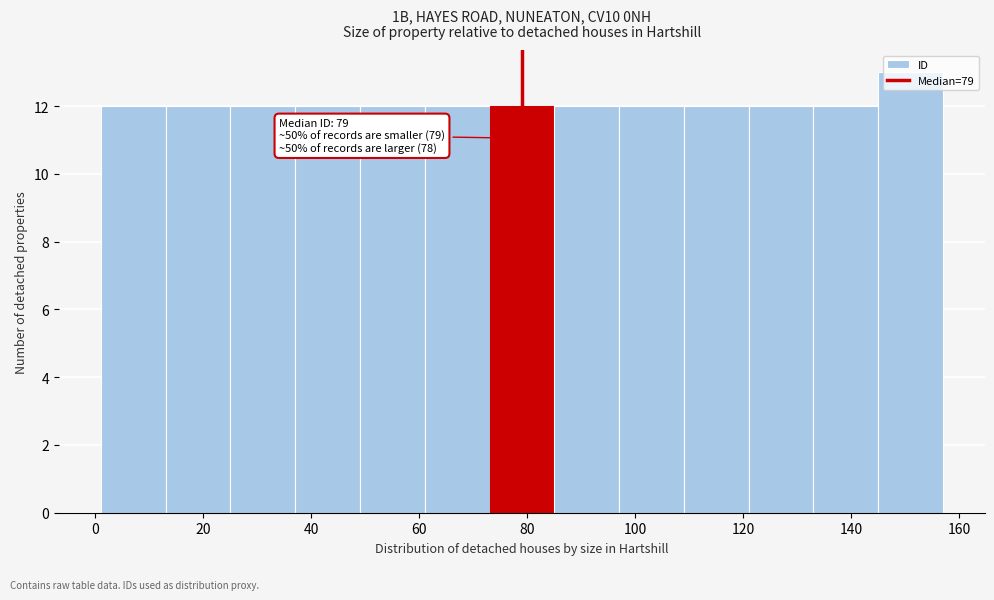

Over which range of the x-axis is the bar tallest?

145 to 157